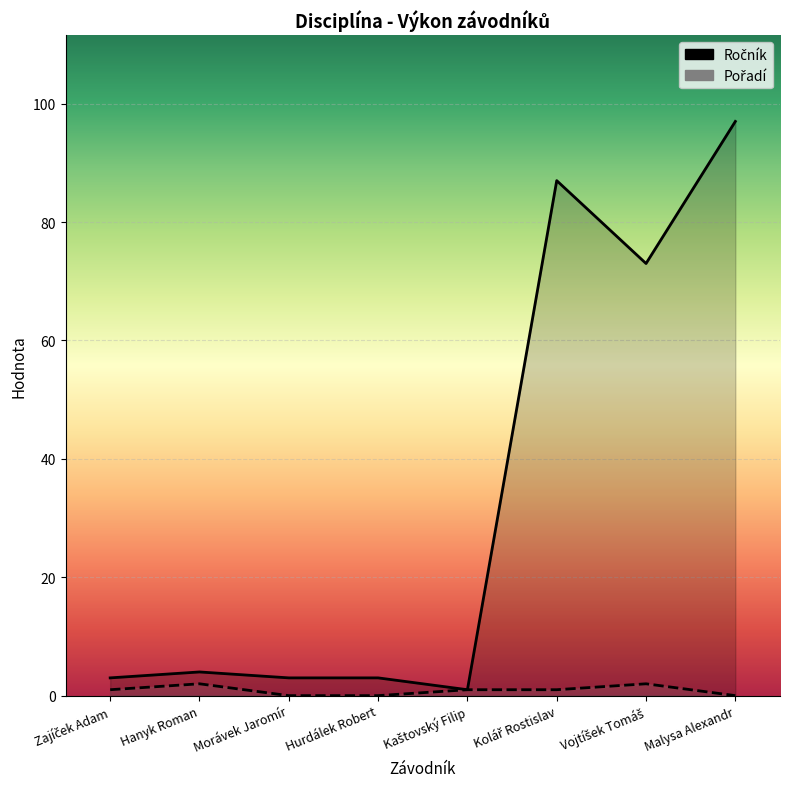

Which series has the largest total across all categories?

Ročník